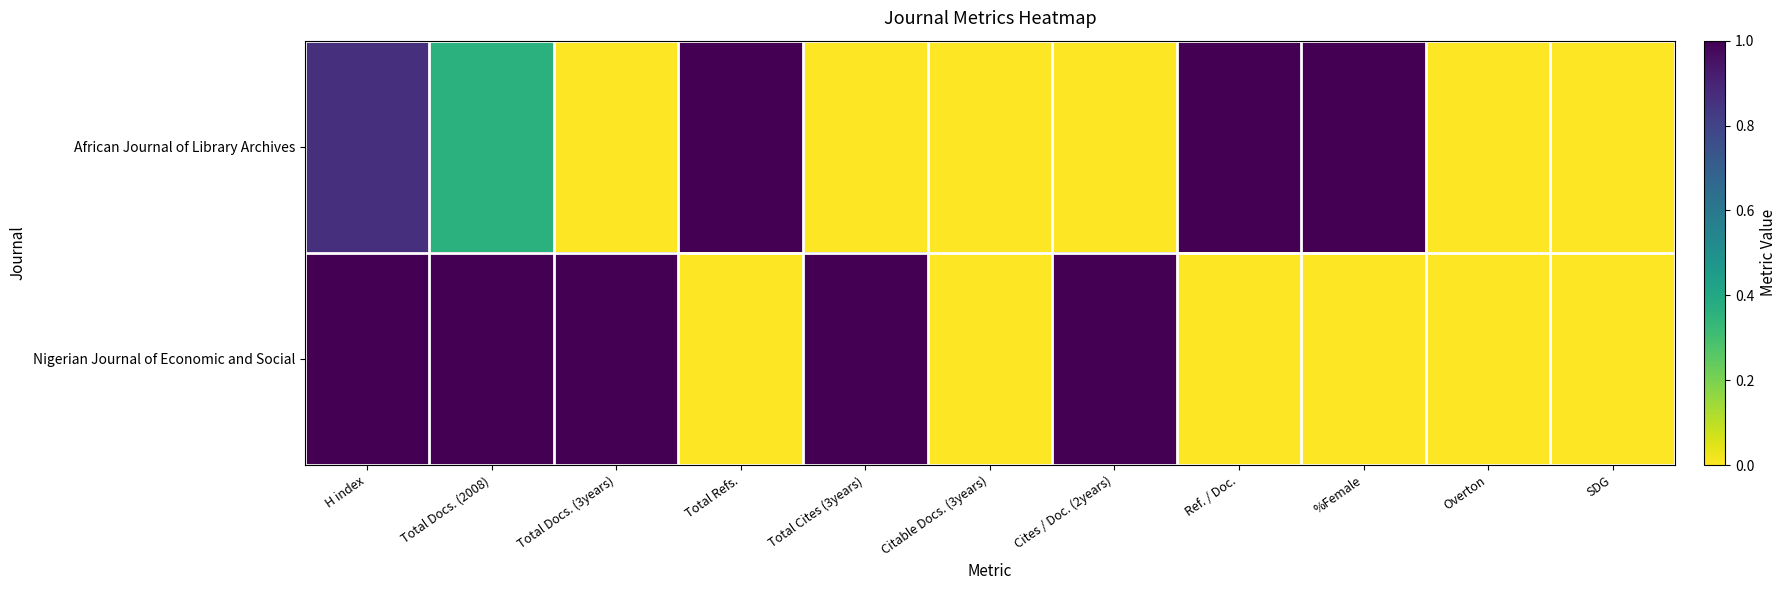

Which series has the largest range (max minus min)?

African Journal of Library Archives